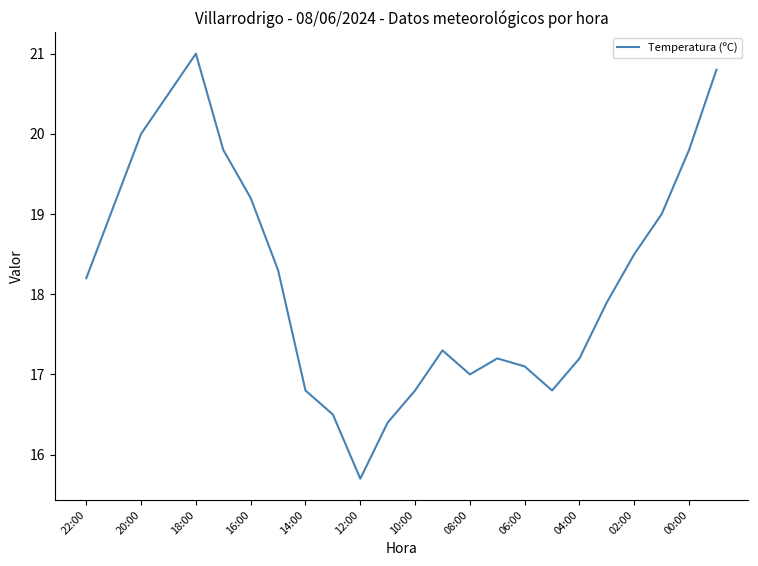

How many interior local valleys (lower than both neighbors) does the data have?

3